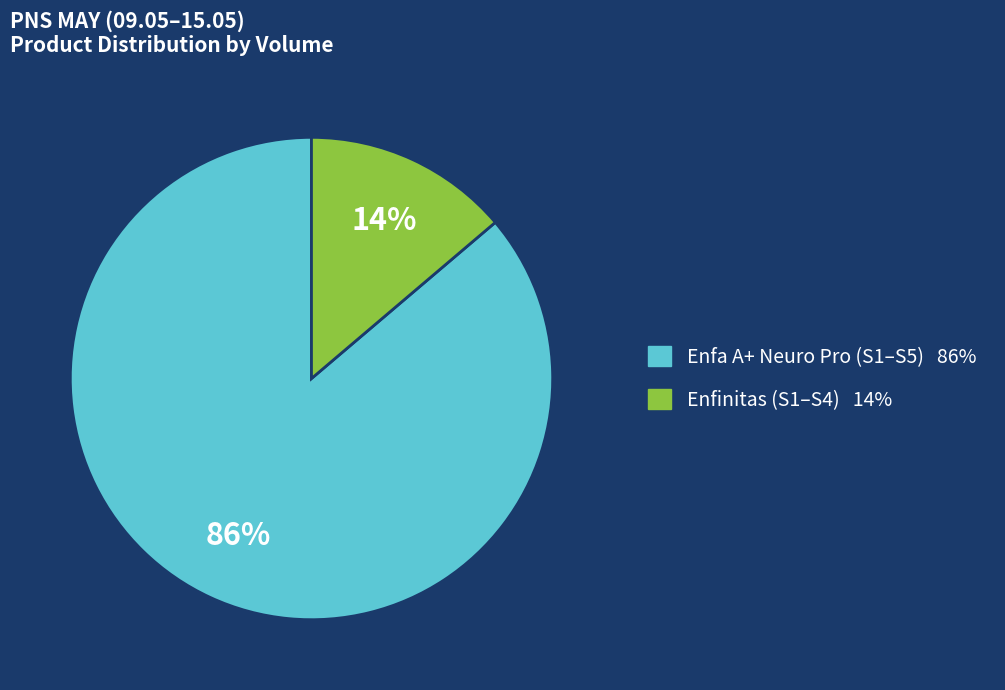

Is there a majority slice in this chart?

Yes